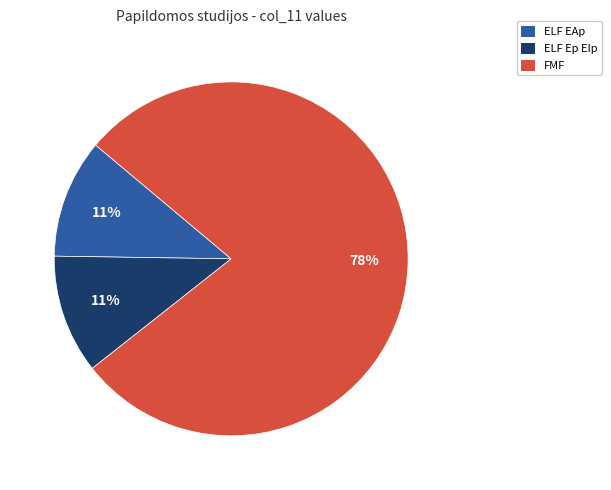

Does ELF EAp represent more than half of the total?

No